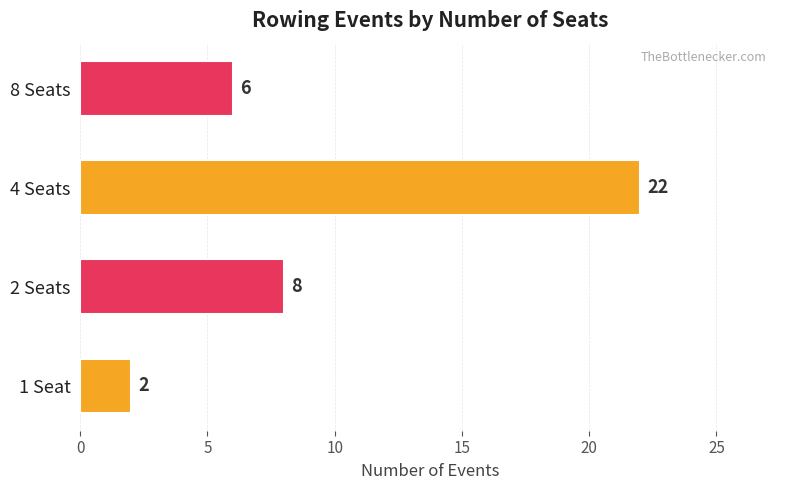

Reading bottom to top, list all the values displayed in this chart.

1 Seat=2	2 Seats=8	4 Seats=22	8 Seats=6